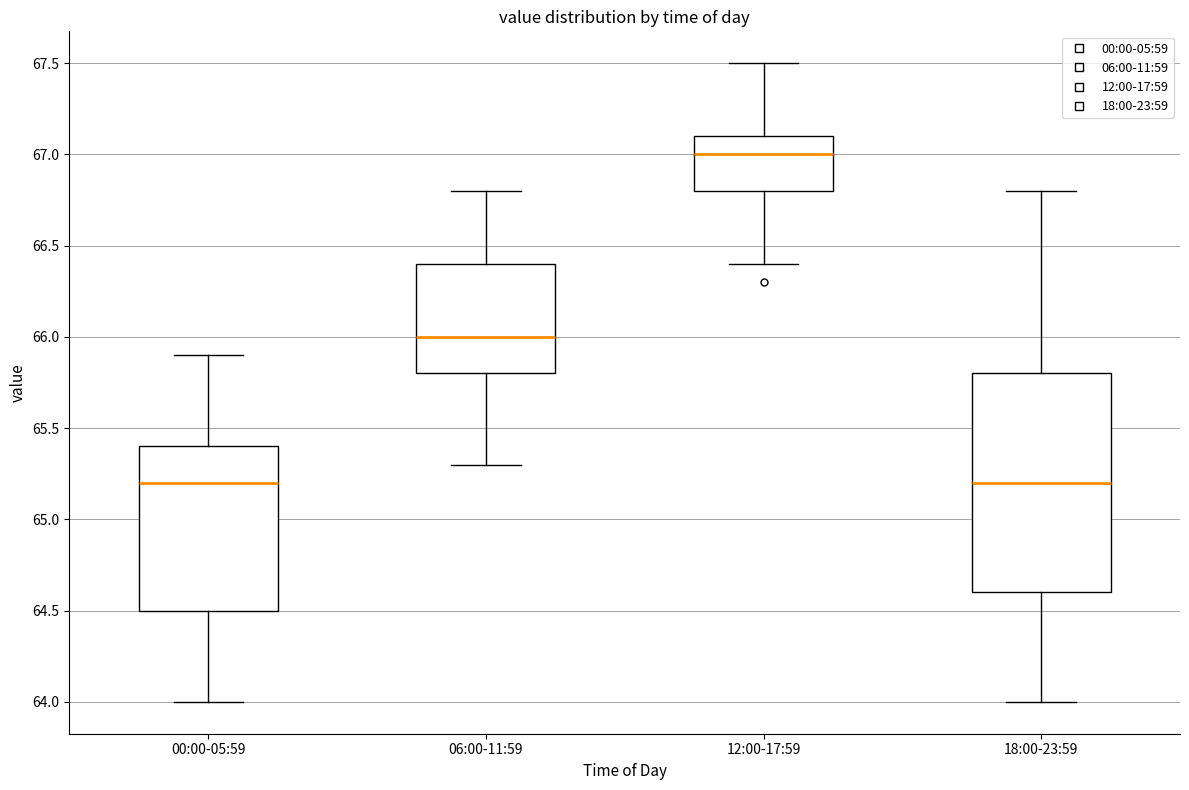

Reading left to right, transcribe this box plot: for each box, give where its median line is, the range the box spans, and where its two whiskers end, as read against the y-axis. The values are not printed on the chart, so give them approximately, as read against the axis.

00:00-05:59: median 65.2, box 64.5 to 65.4, whiskers 64.0 to 65.9
06:00-11:59: median 66.0, box 65.8 to 66.4, whiskers 65.3 to 66.8
12:00-17:59: median 67.0, box 66.8 to 67.1, whiskers 66.4 to 67.5
18:00-23:59: median 65.2, box 64.6 to 65.8, whiskers 64.0 to 66.8